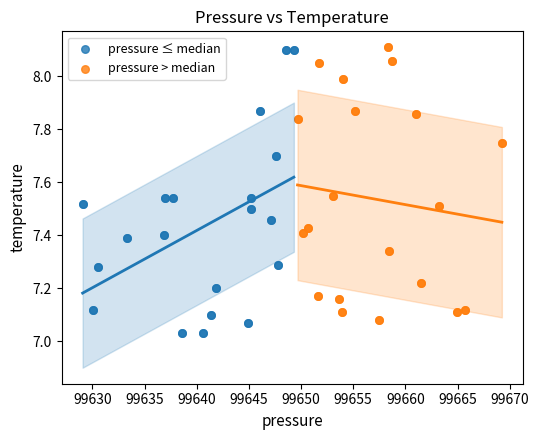

Which series has the widest spread of Y values?

pressure ≤ median